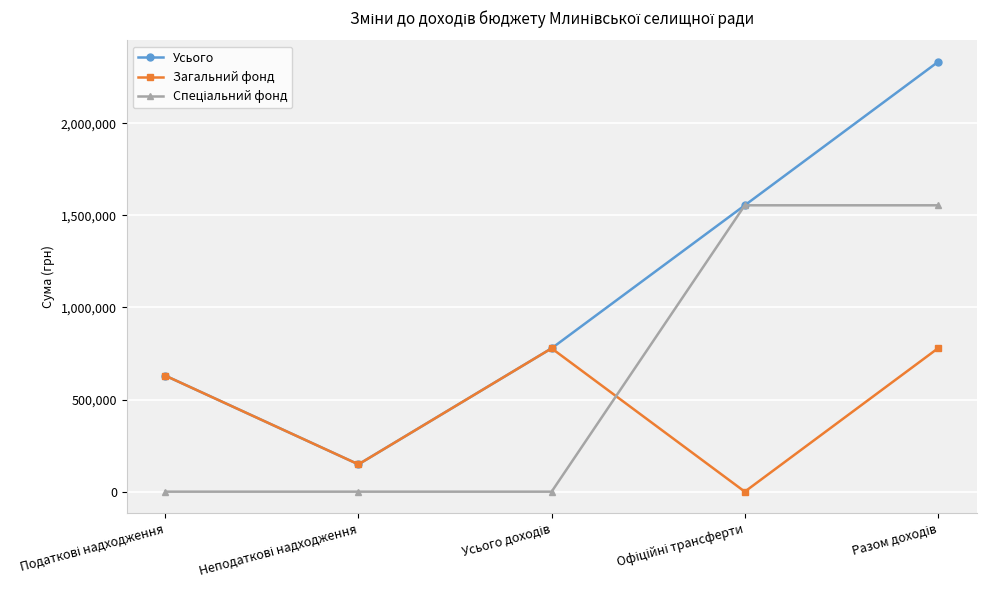

Which series has the largest total across all categories?

Усього